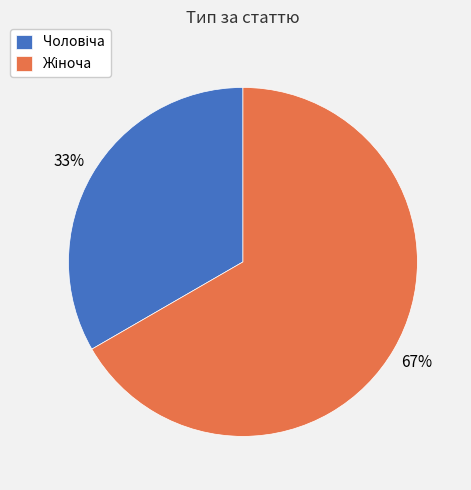

To the nearest percent, what is the average slice percentage?

50%